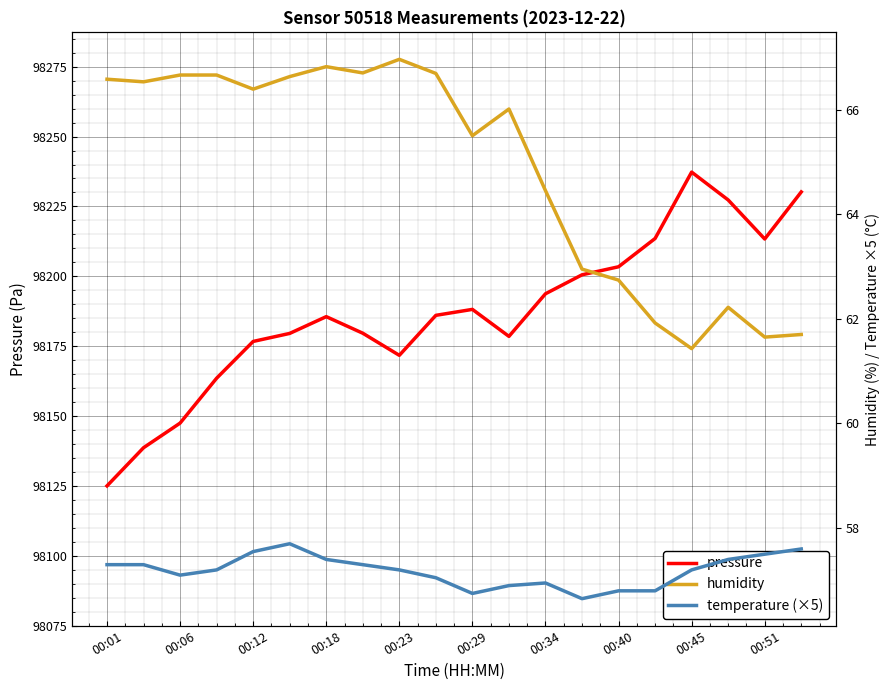

At which label does pressure reach its minimum?

00:01